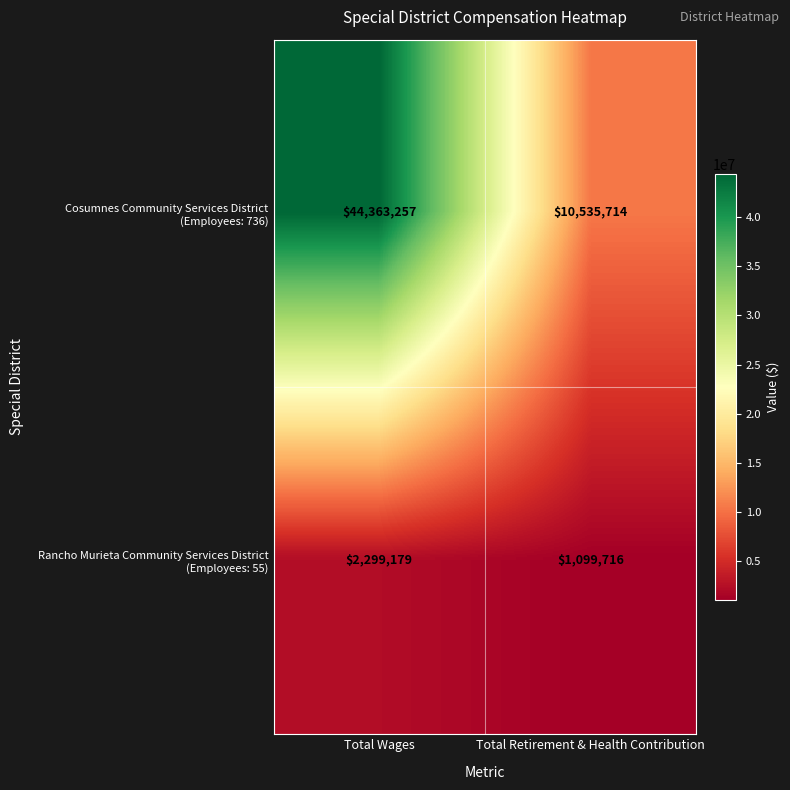

What is the difference between the highest and lowest values at Total Wages?

42064078